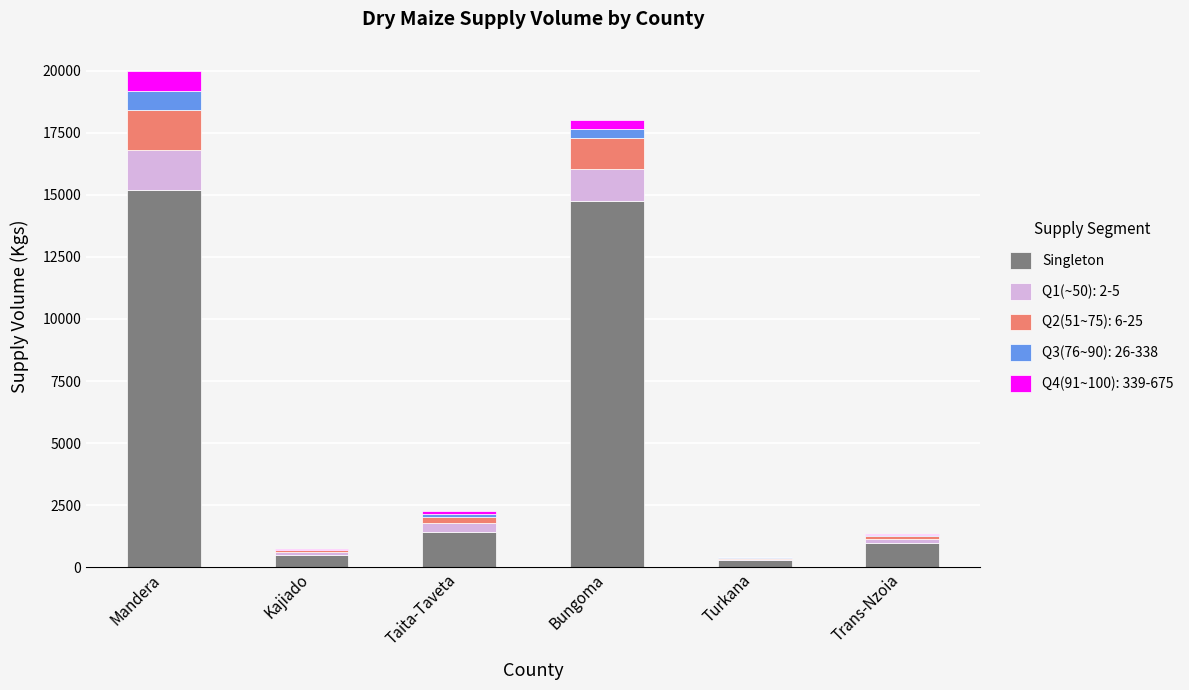

The value of Singleton at Taita-Taveta is 1417.5. True or false?

True